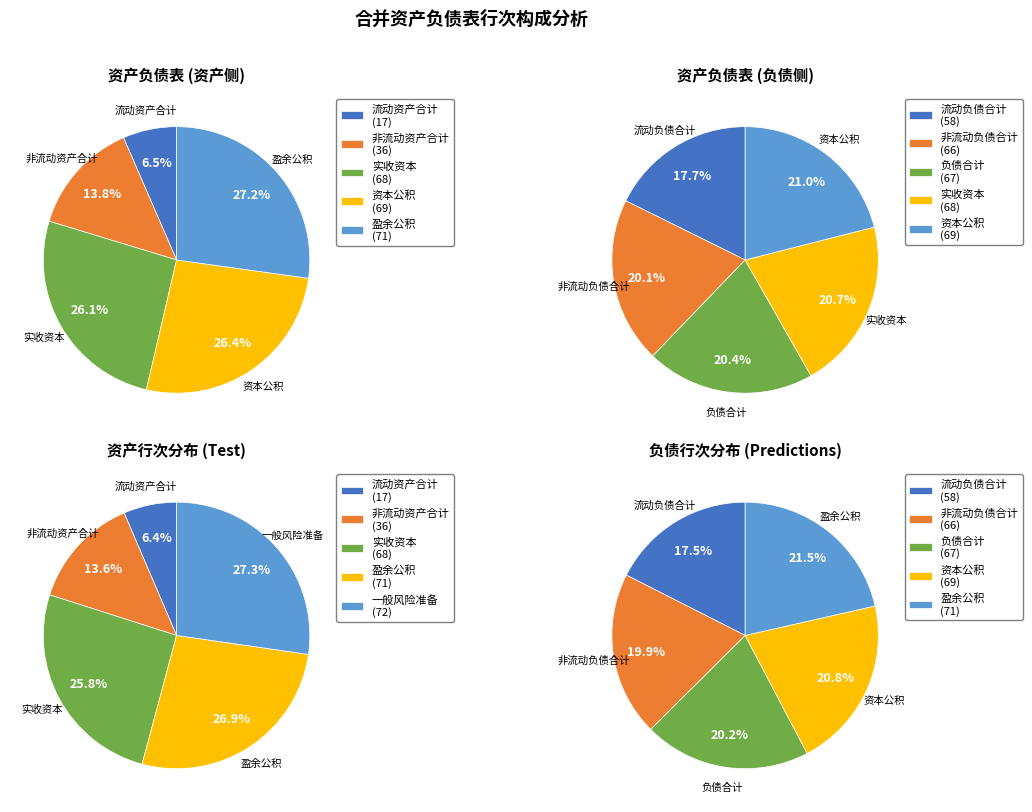

The 资本公积 slice represents 38% of the pie. True or false?

False